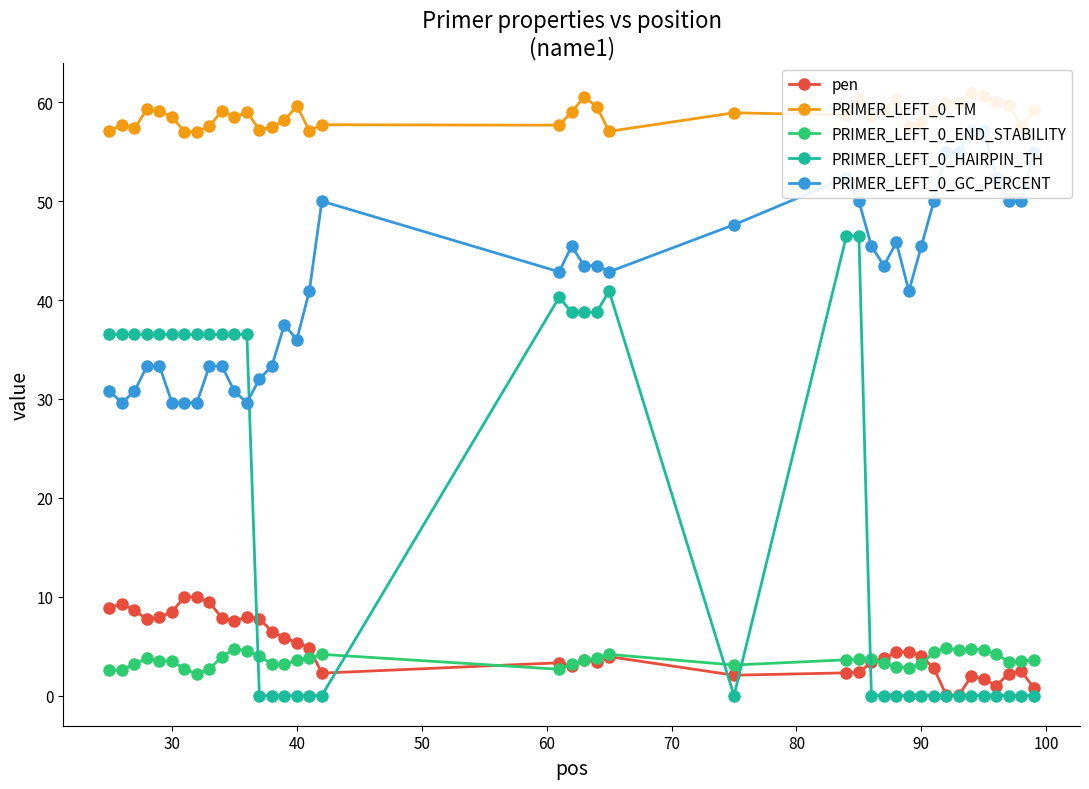

What is the sum of all PRIMER_LEFT_0_GC_PERCENT values?

1674.5